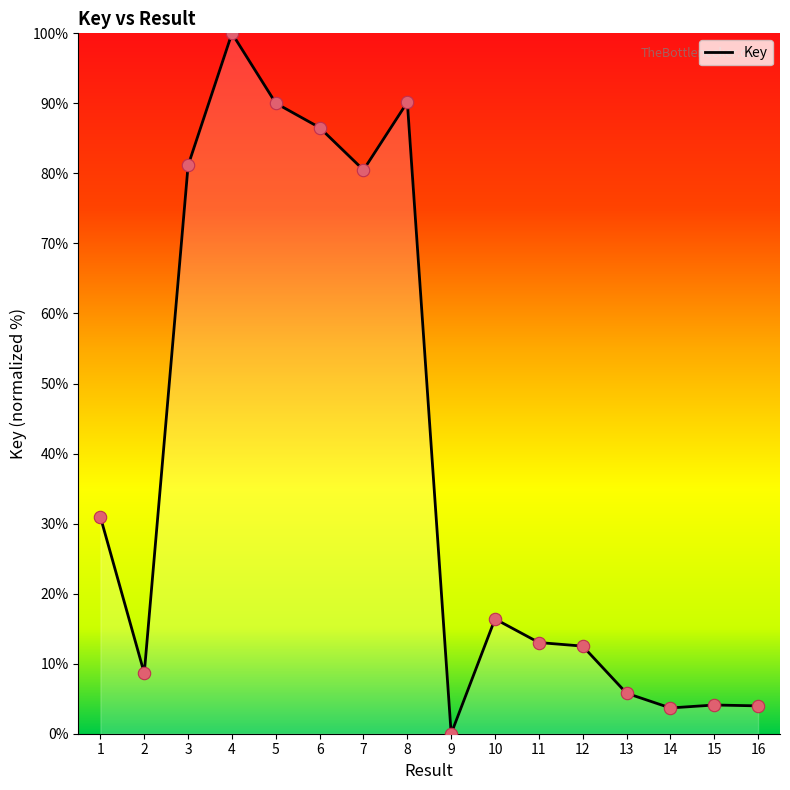

Which has a higher value, 13 or 2?

2